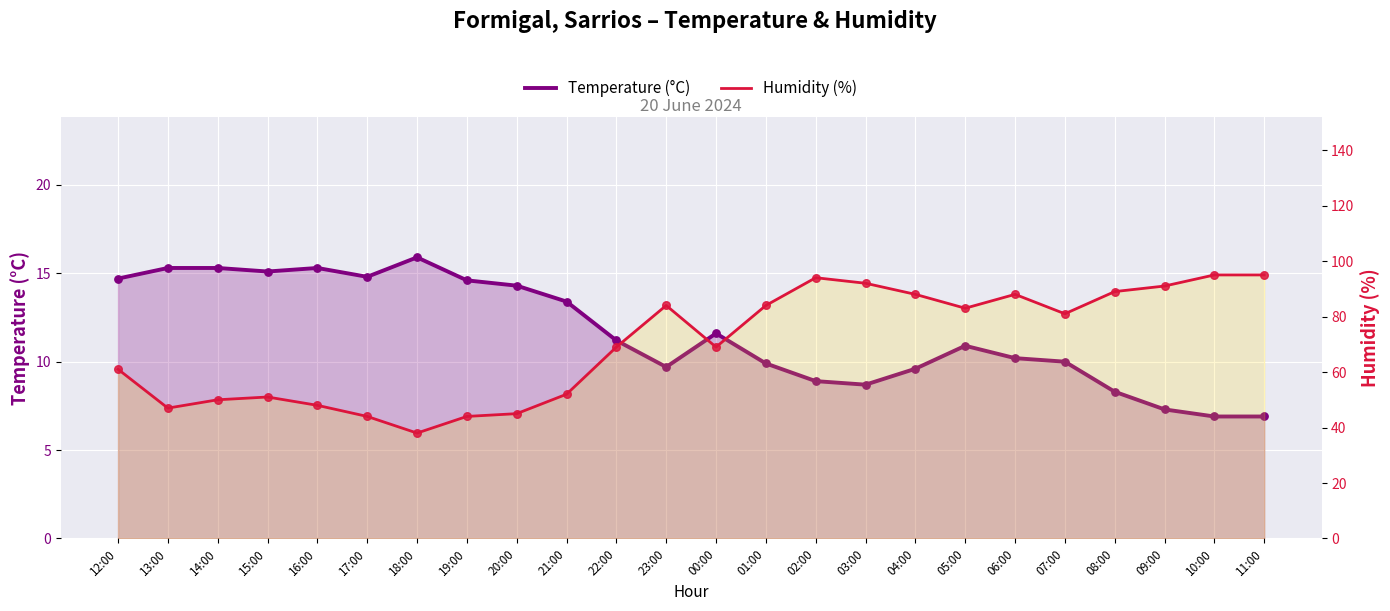

What are all the series names shown in the legend?

Temperature (°C), Humidity (%)